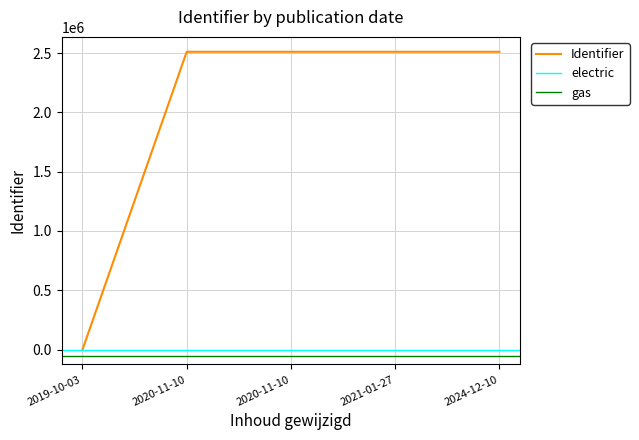

How many values are below 2510746?

2